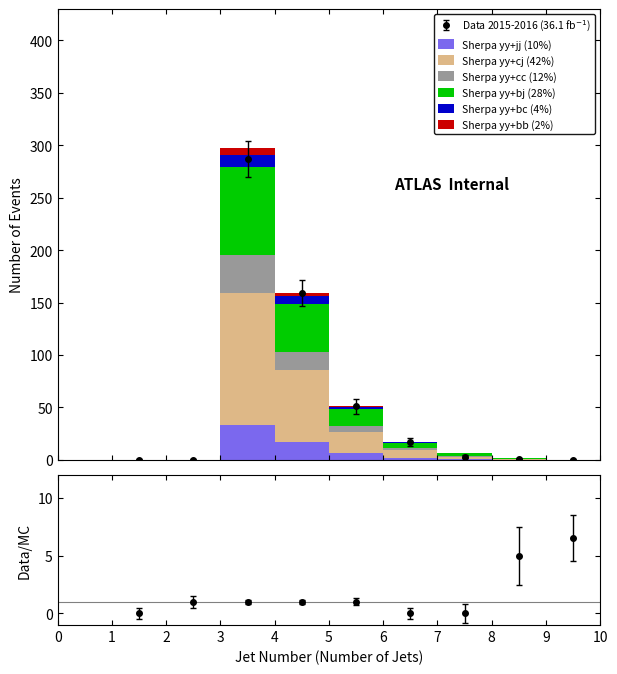

Reading left to right, list all the values displayed in this chart.

Sherpa yy+jj (10%): 0	0	33	17	6	2	1	0	0
Sherpa yy+cj (42%): 0	0	126	69	20	7	2	1	0
Sherpa yy+cc (12%): 0	0	36	17	6	2	1	0	0
Sherpa yy+bj (28%): 0	0	84	46	16	5	2	1	0
Sherpa yy+bc (4%): 0	0	12	7	2	1	0	0	0
Sherpa yy+bb (2%): 0	0	6	3	1	0	0	0	0